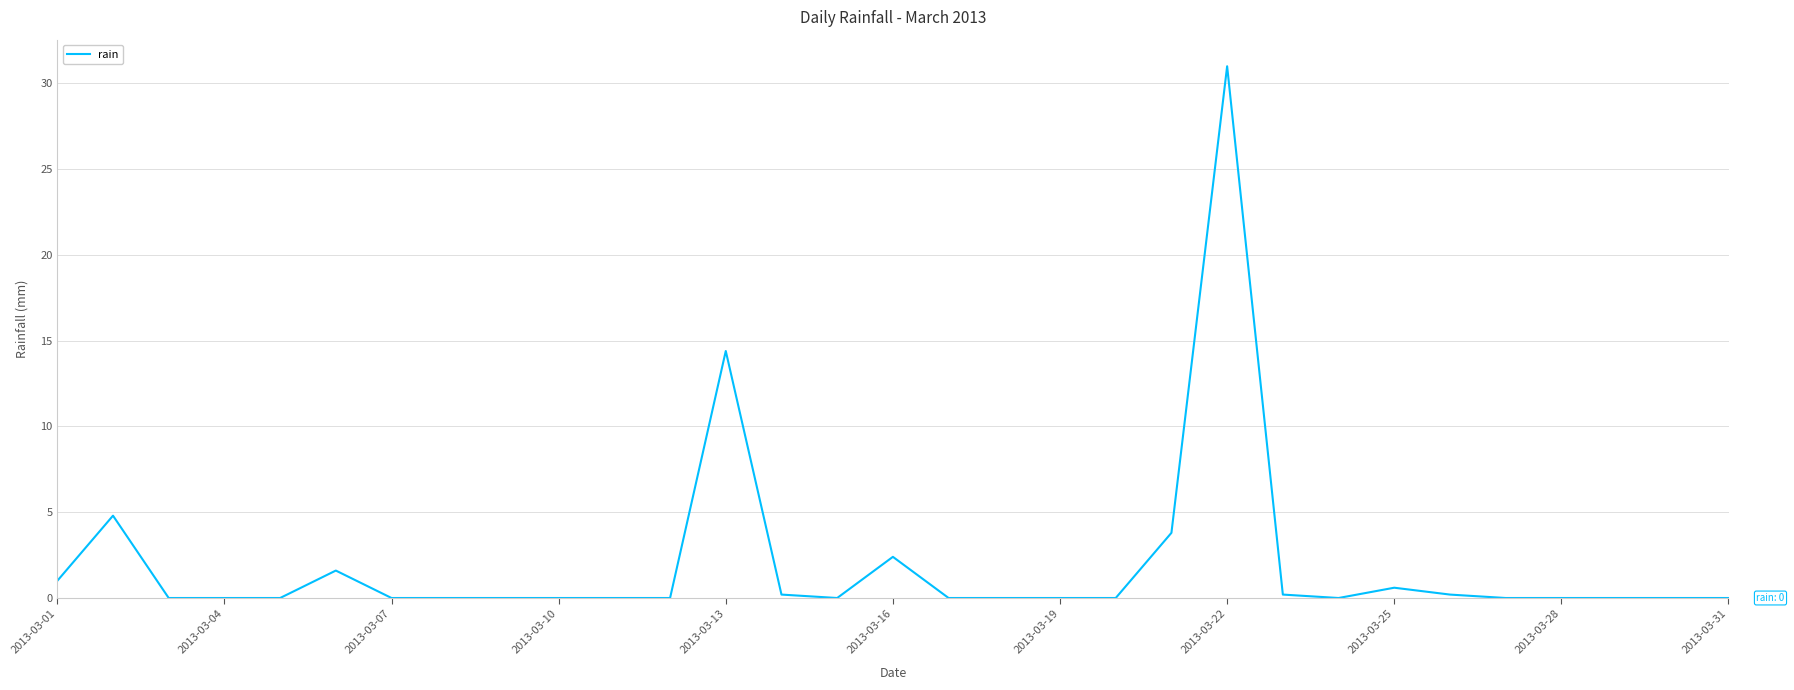

What is the greatest value displayed?

31.0